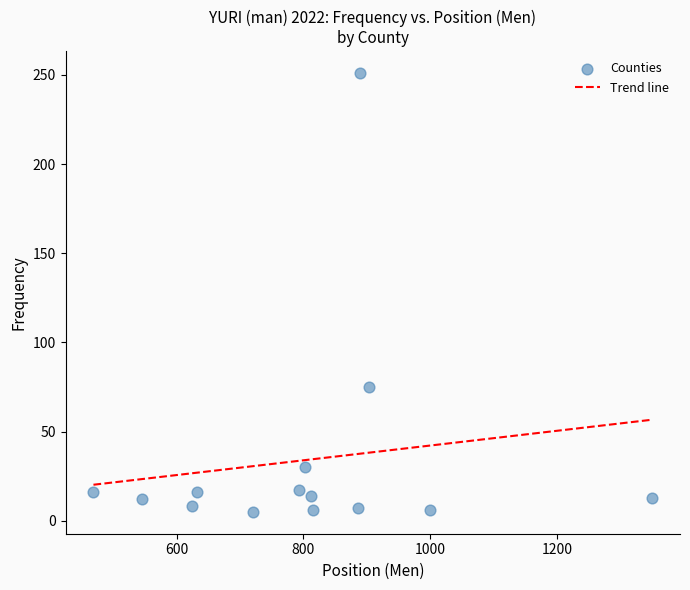

What Y value in the scatter plot is closest to 128?

75